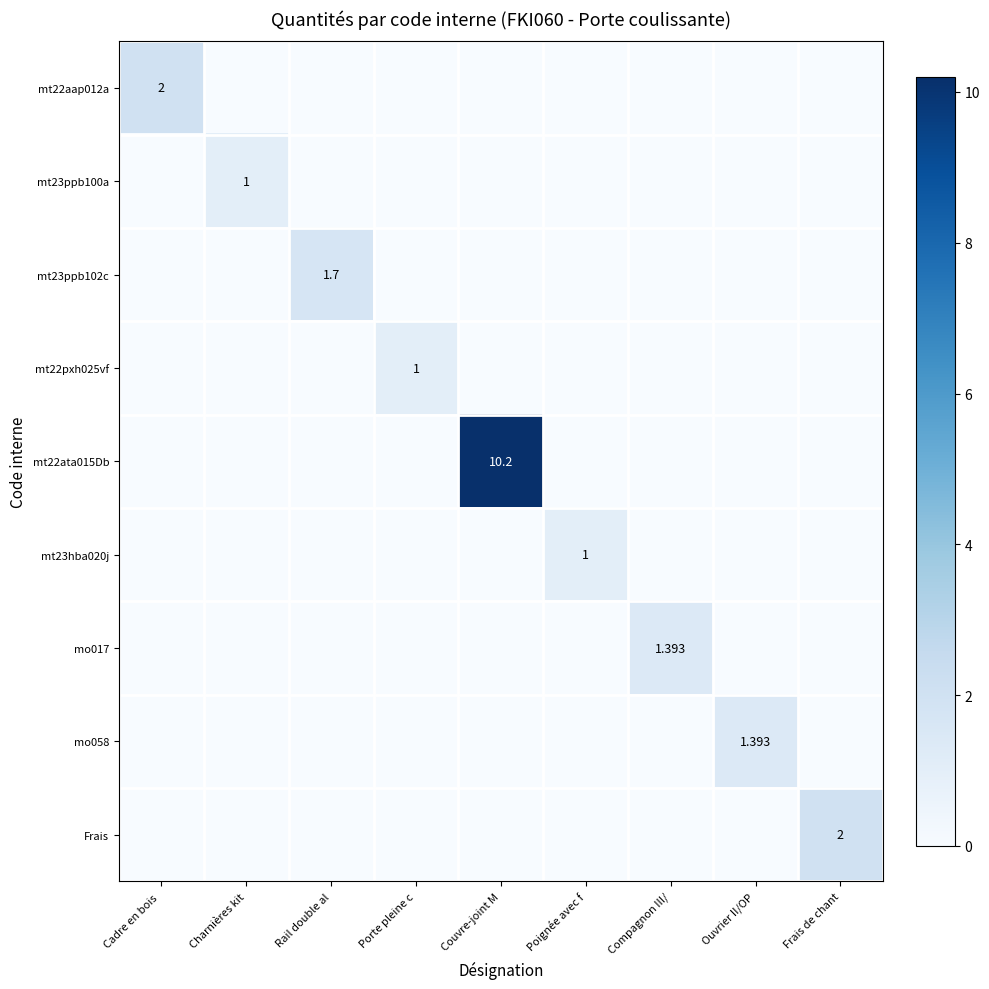

What is the highest value of the mo017 series?

1.4